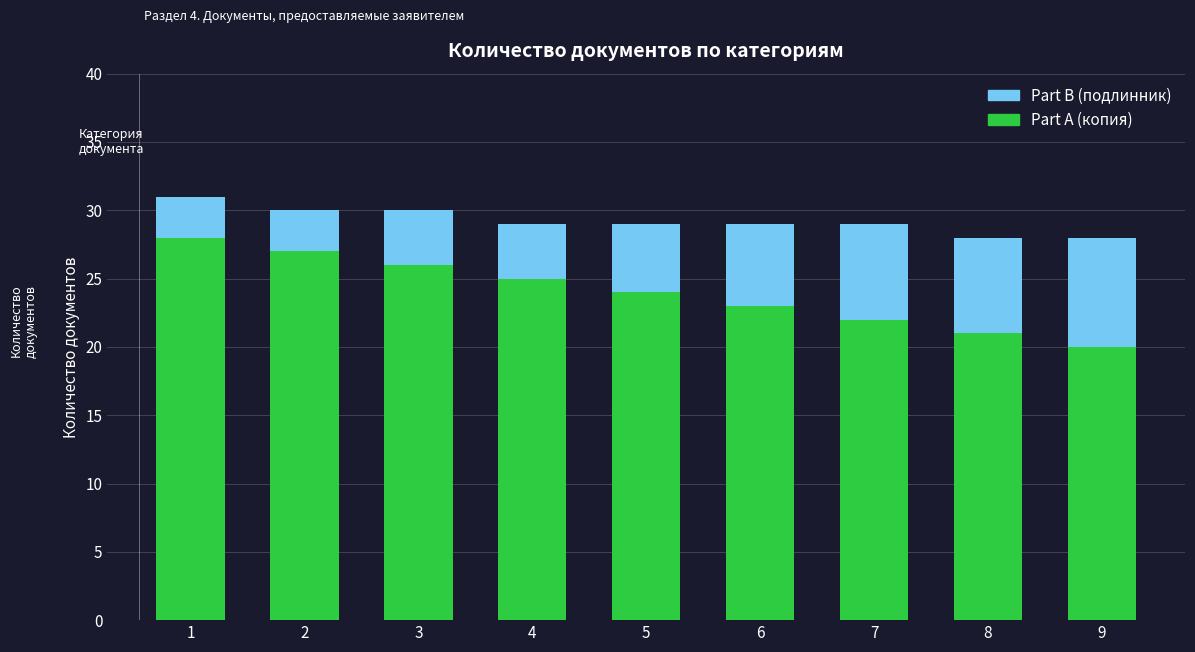

What is the minimum value for Part A (копия)?

20